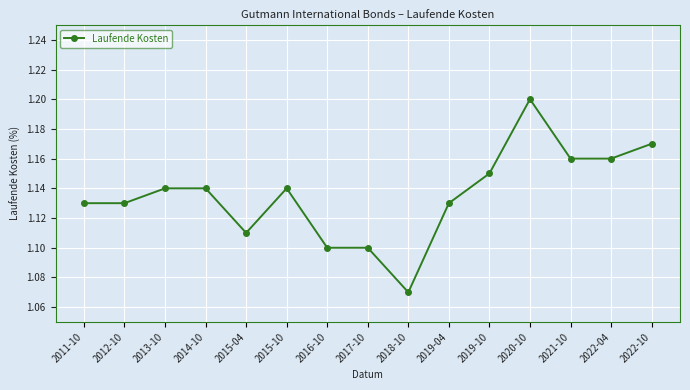

How many values are between 1 and 2?

15